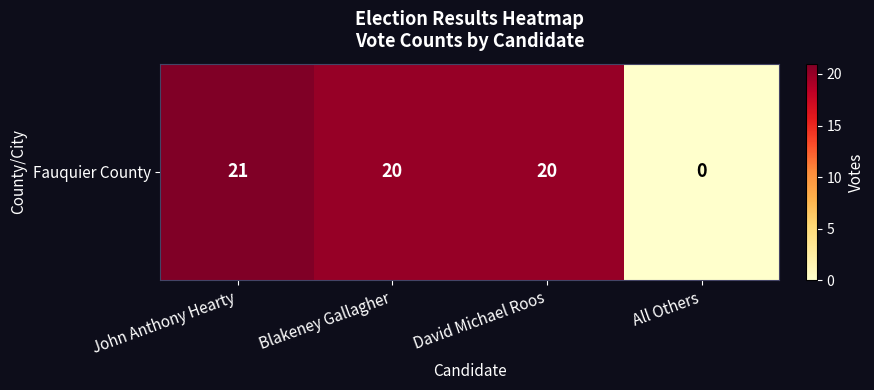

List the labels in order of value, largest first.

John Anthony Hearty, Blakeney Gallagher, David Michael Roos, All Others